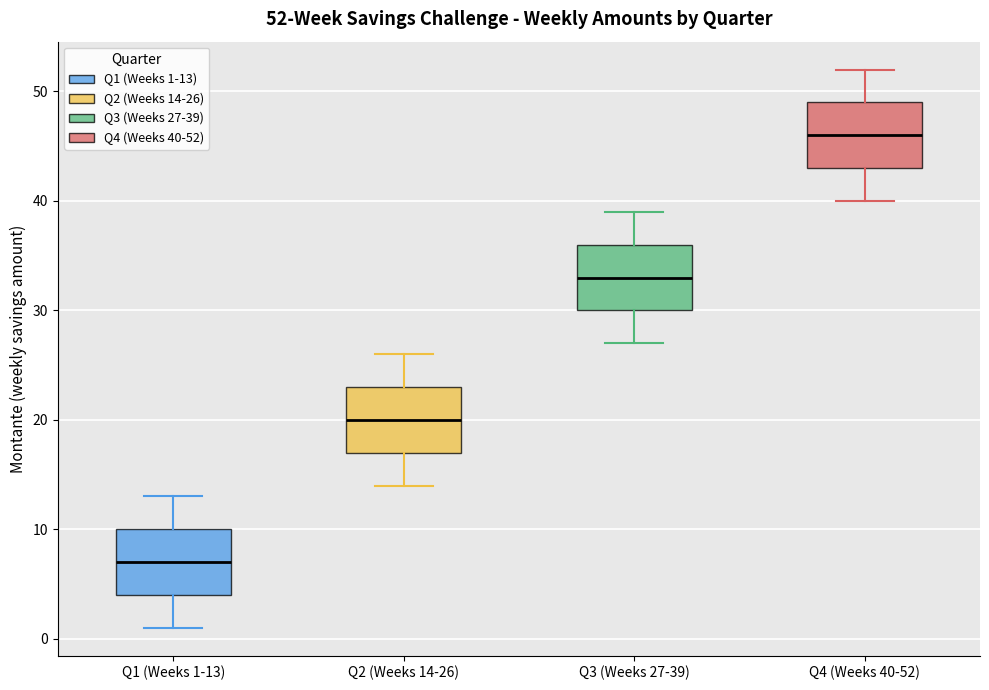

Which box has the highest median line?

Q4 (Weeks 40-52)